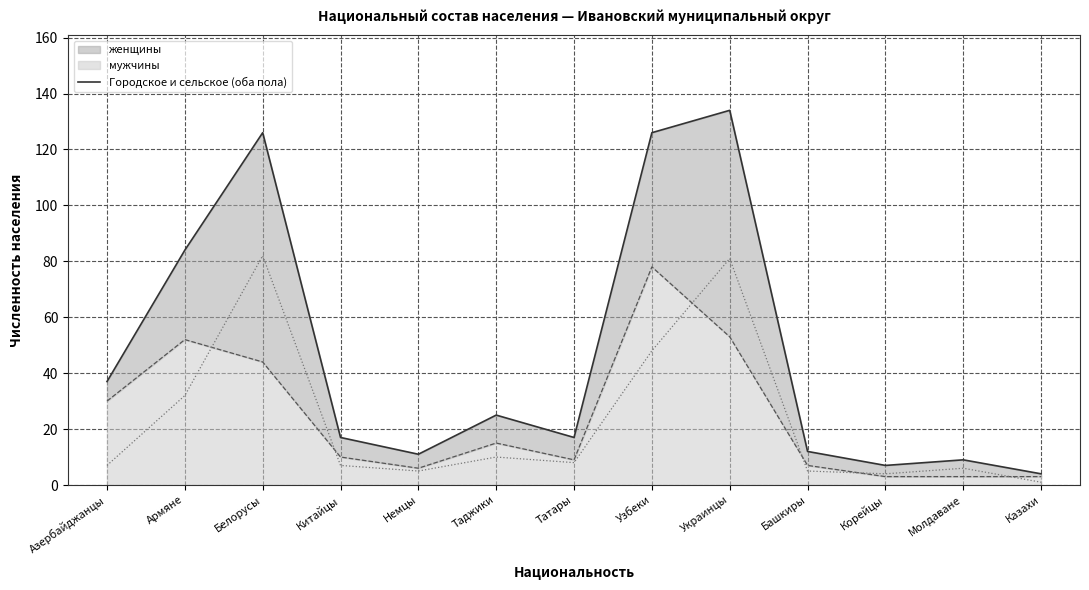

Does the chart have visible grid lines?

Yes